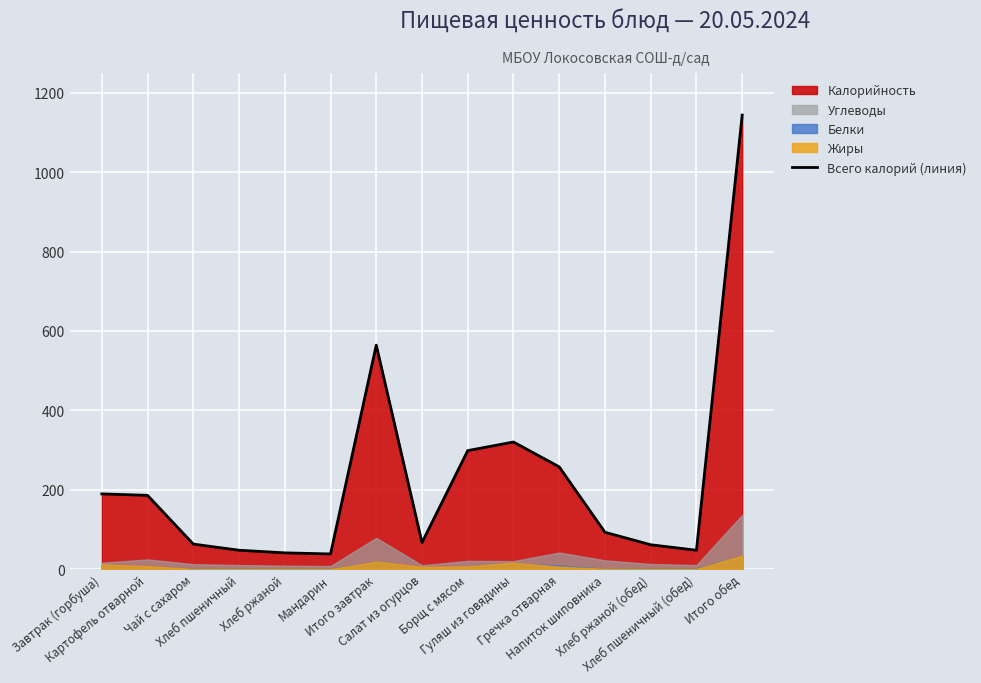

What is the change in value from Салат из огурцов to Напиток шиповника?

+26.1